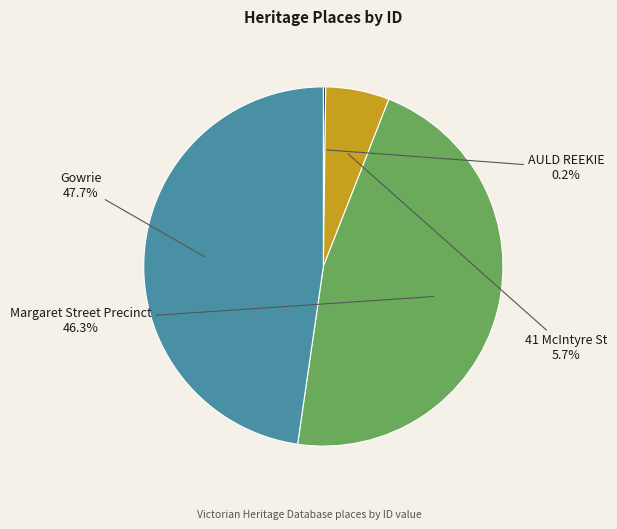

What is the largest slice in the pie chart?

Gowrie